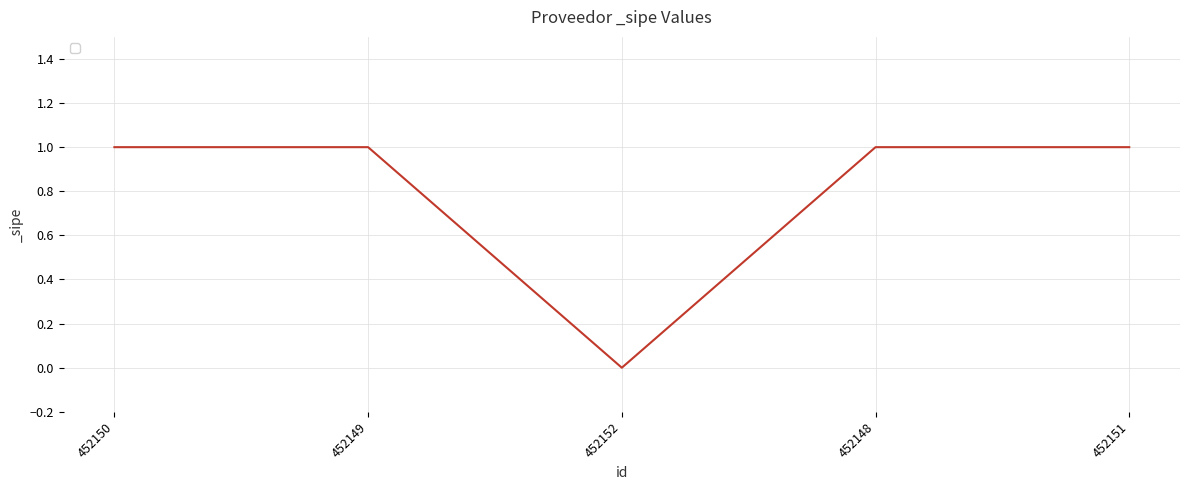

Reading left to right, what are all the values shown in this chart?

1	1	0	1	1